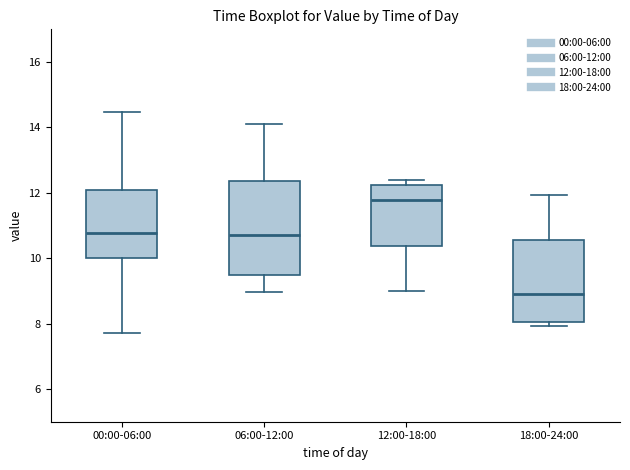

Reading left to right, transcribe this box plot: for each box, give where its median line is, the range the box spans, and where its two whiskers end, as read against the y-axis. The values are not printed on the chart, so give them approximately, as read against the axis.

00:00-06:00: median 10.8, box 10.0 to 12.0, whiskers 7.8 to 14.4
06:00-12:00: median 10.8, box 9.4 to 12.4, whiskers 9.0 to 14.2
12:00-18:00: median 11.8, box 10.4 to 12.2, whiskers 9.0 to 12.4
18:00-24:00: median 9.0, box 8.0 to 10.6, whiskers 8.0 (just below the box's lower edge) to 12.0